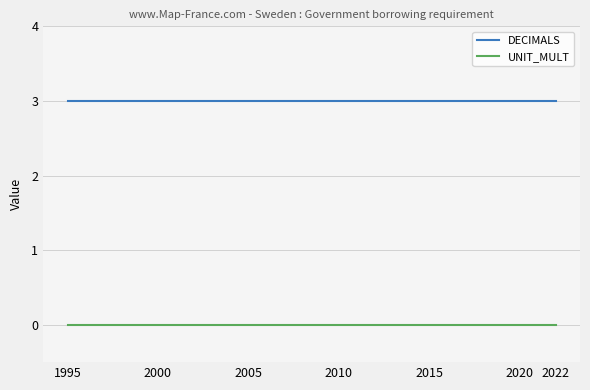

True or false: DECIMALS and UNIT_MULT cross at least once.

False